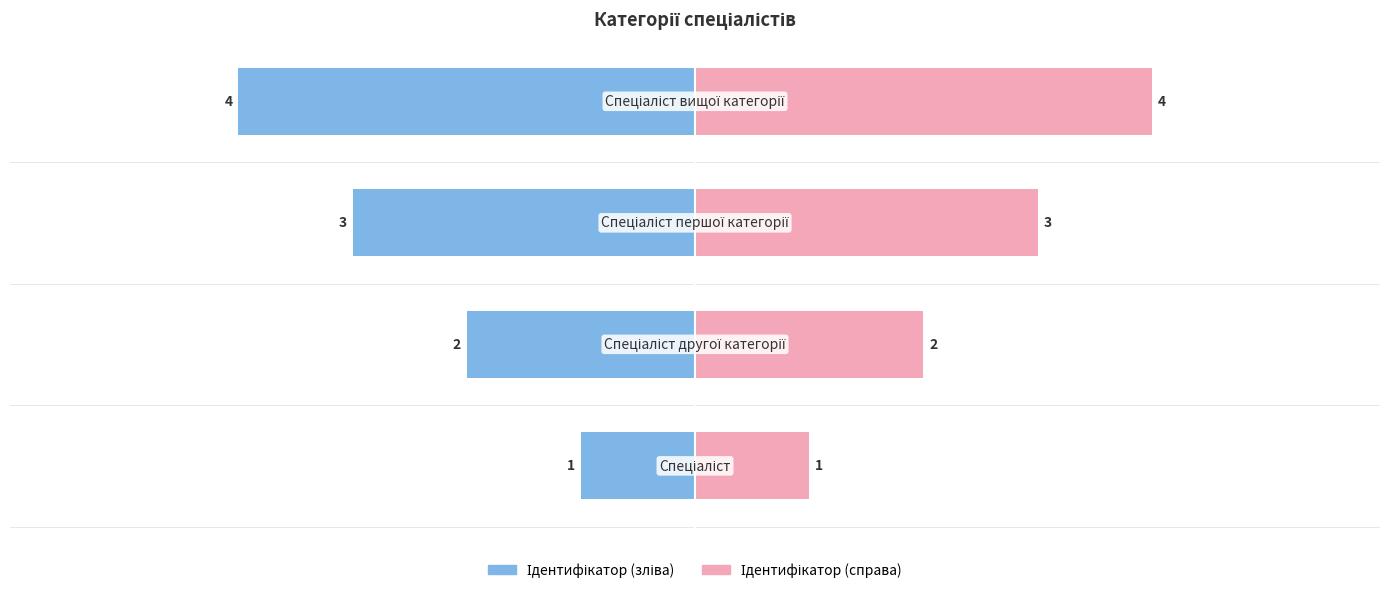

Rank the series by their average value, from lowest to highest.

Ідентифікатор (зліва), Ідентифікатор (справа)